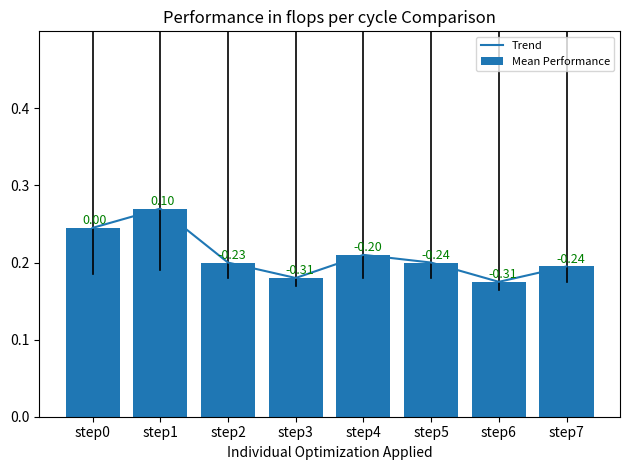

Read the Trend value at step5.

0.2